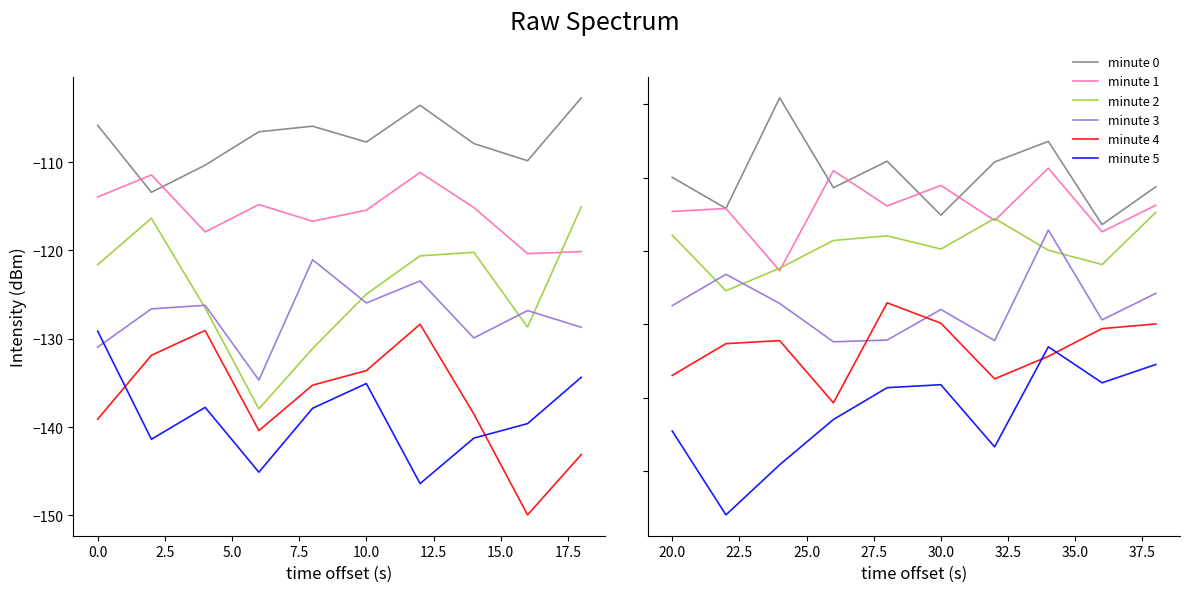

List the series in order of their peak value, lowest first.

minute 5, minute 4, minute 3, minute 2, minute 1, minute 0